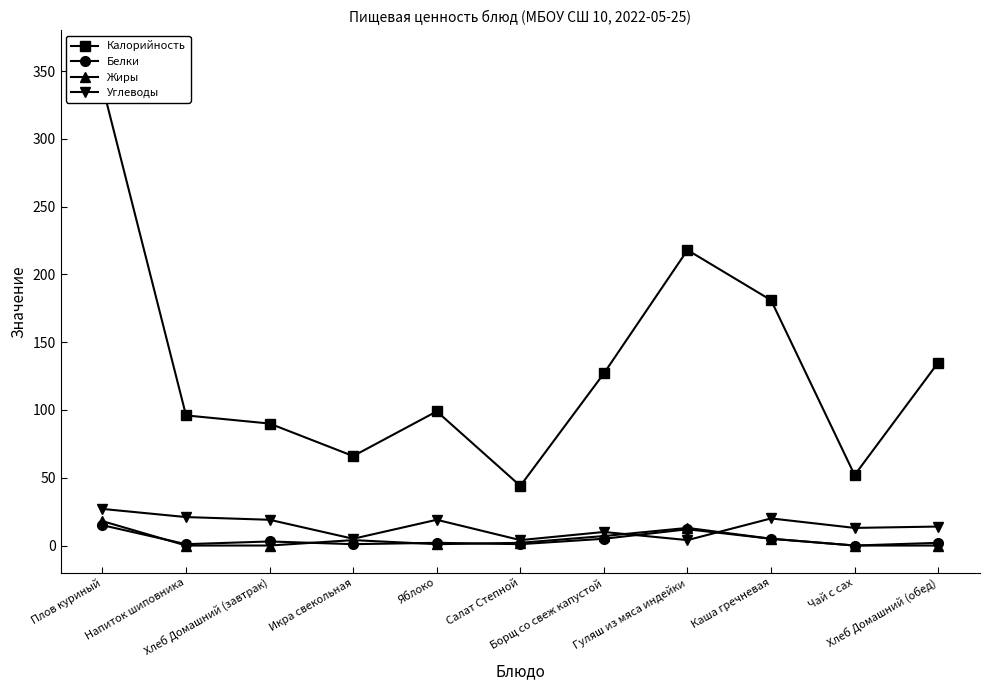

What is the difference between the maximum and minimum values in the Белки series?

15